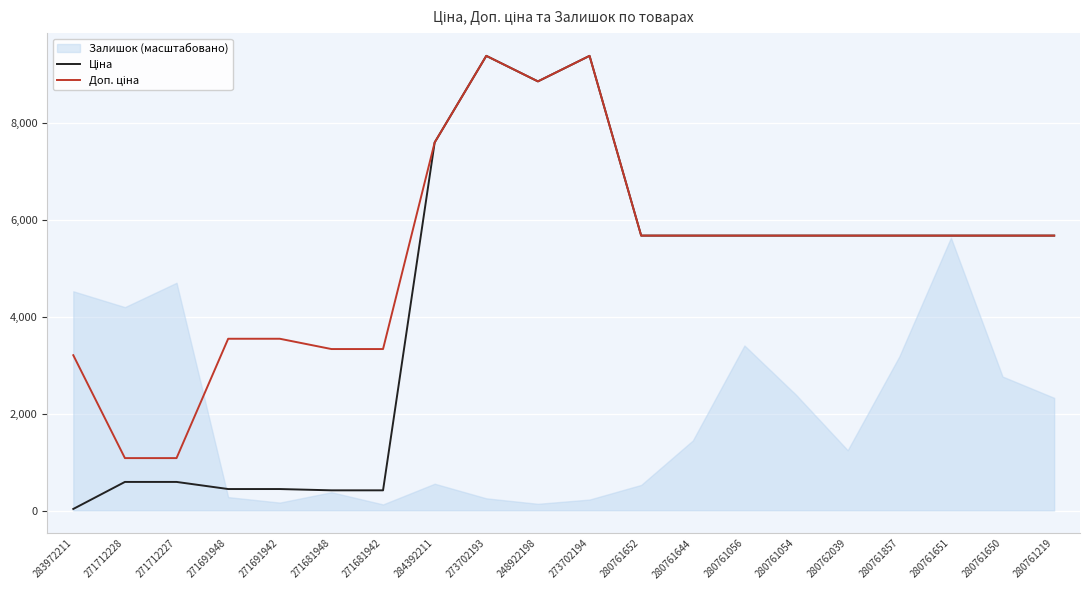

Rank the series at 271681942 from lowest to highest value.

Ціна, Доп. ціна